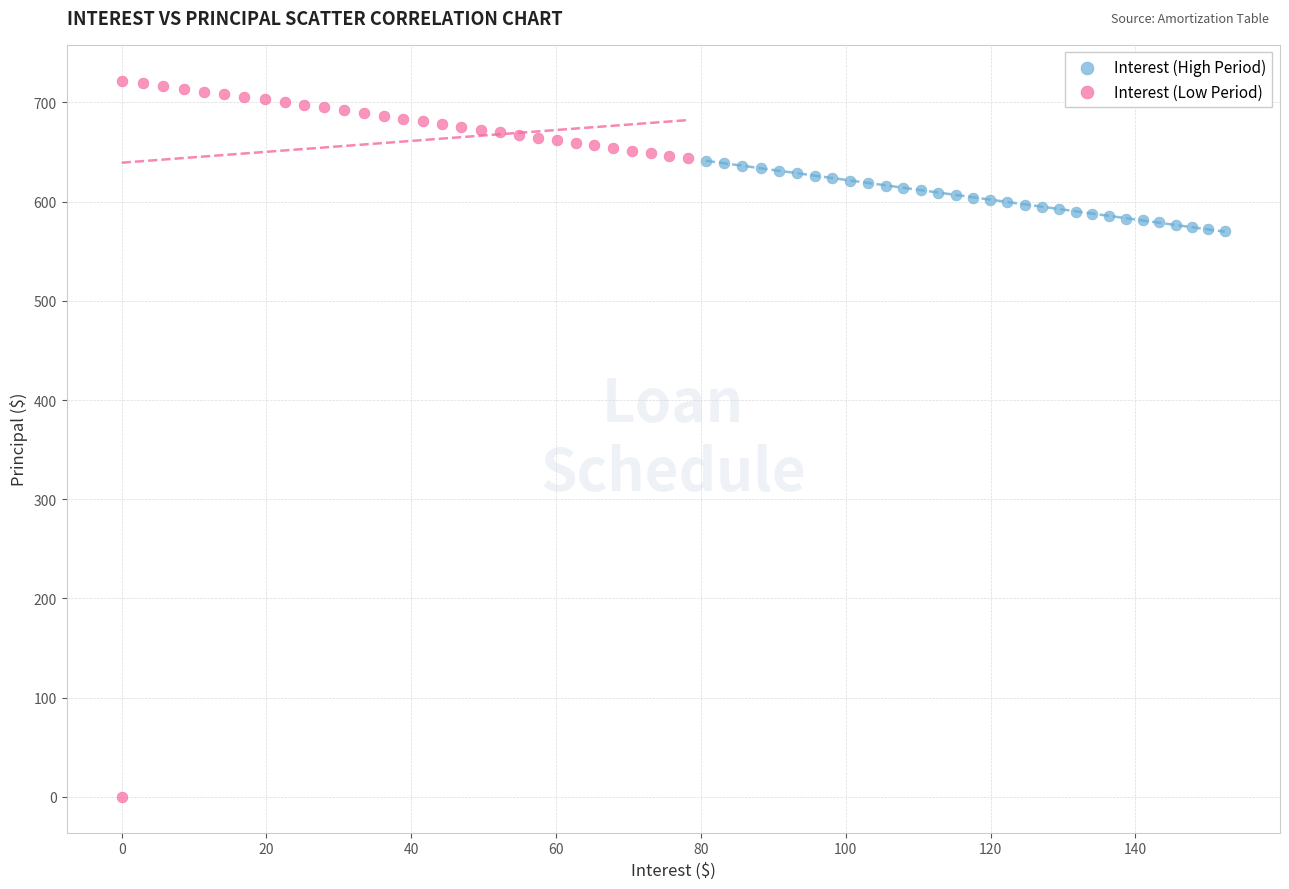

What are all the series names shown in the legend?

Interest (High Period), Interest (Low Period)